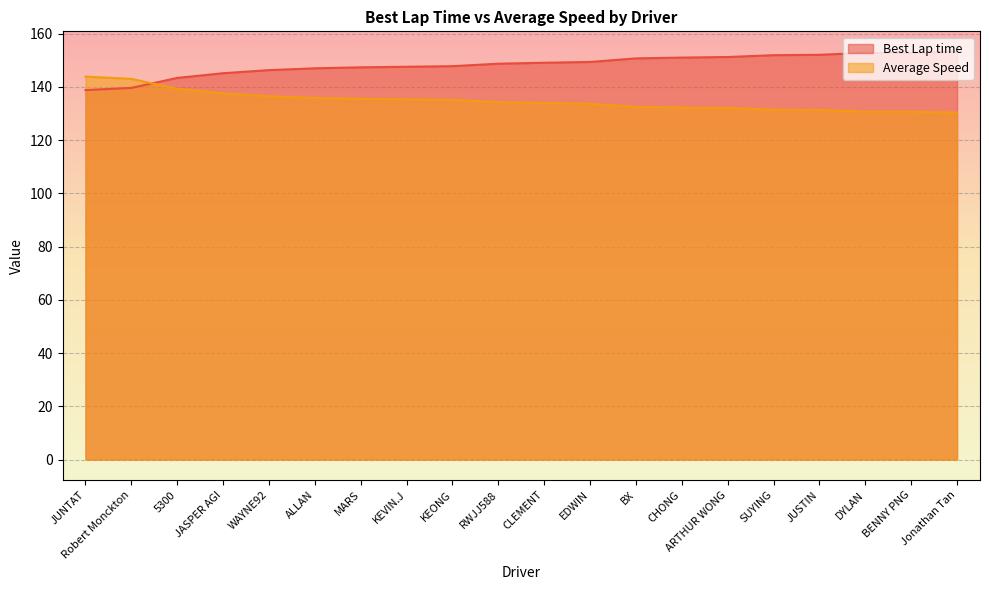

What is the approximate value of Average Speed at CHONG?

132.2